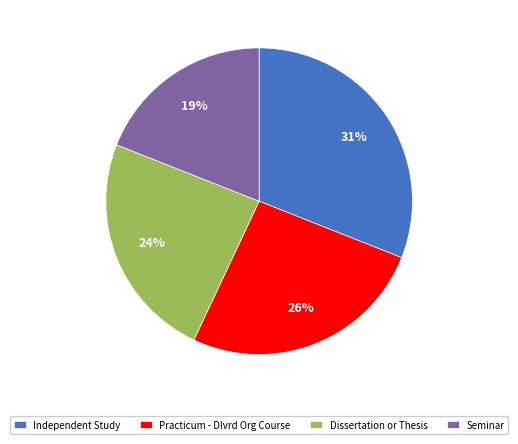

To the nearest percent, what is the combined percentage of Practicum - Dlvrd Org Course and Seminar?

45%